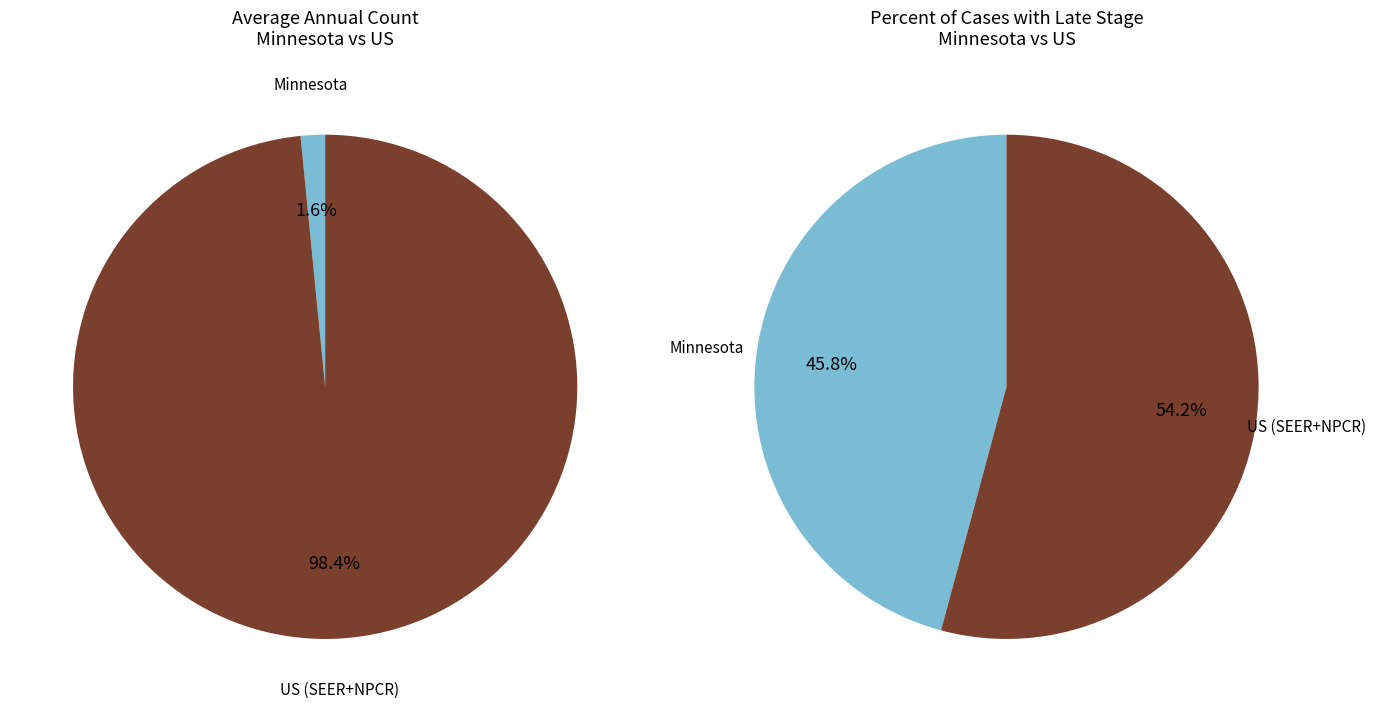

How many segments does this pie chart have?

2